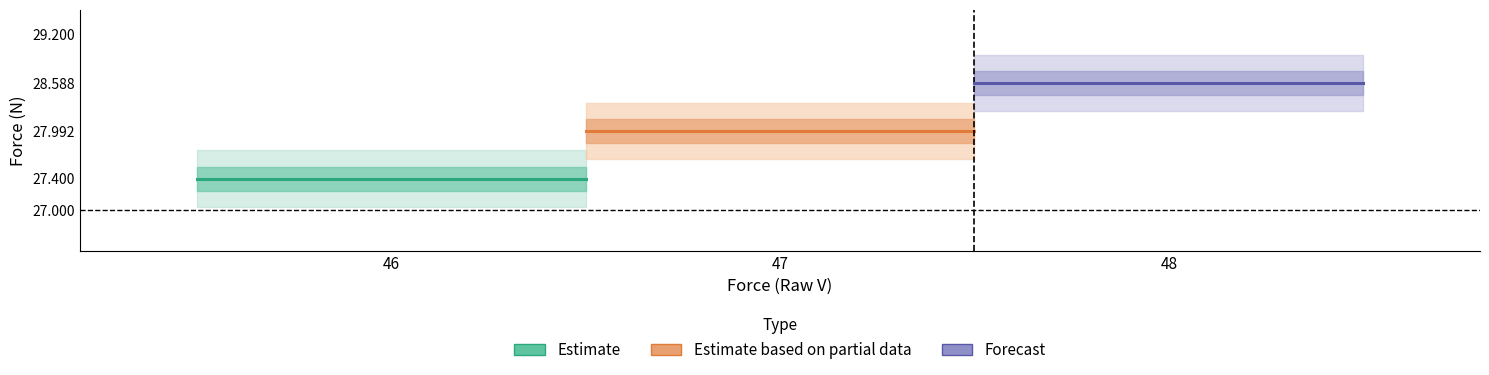

How many lines are shown in the chart?

3